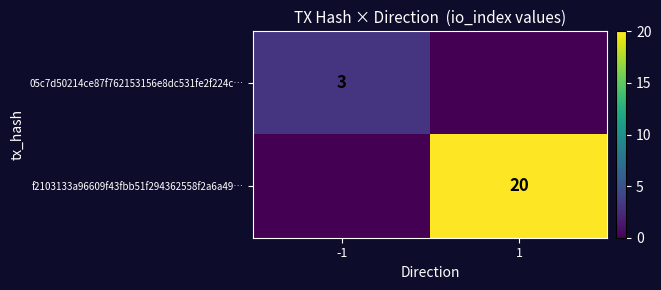

True or false: 05c7d50214ce87f762153156e8dc531fe2f224c… has a value of 5 at -1.

False